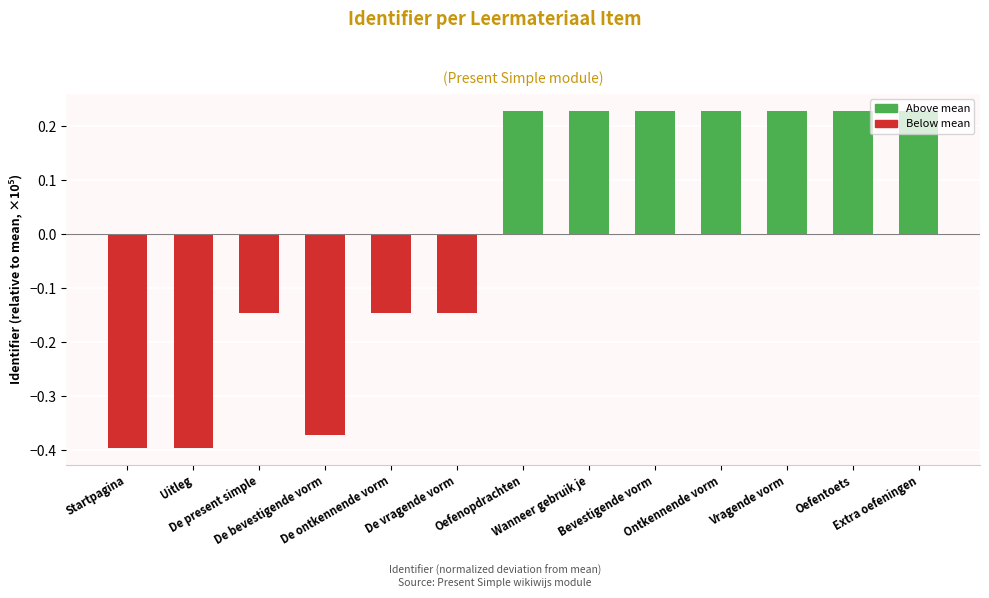

What is the sum of the values at Bevestigende vorm and Extra oefeningen?

0.5